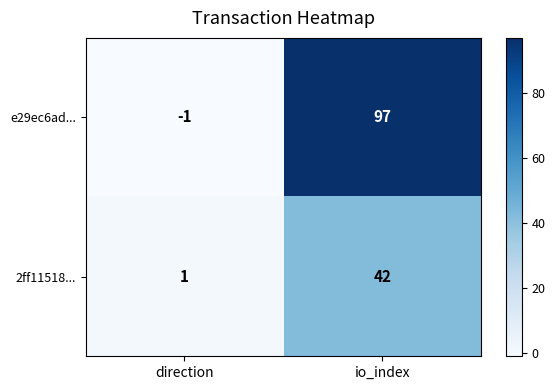

At which category does the chart reach its peak across all series?

io_index